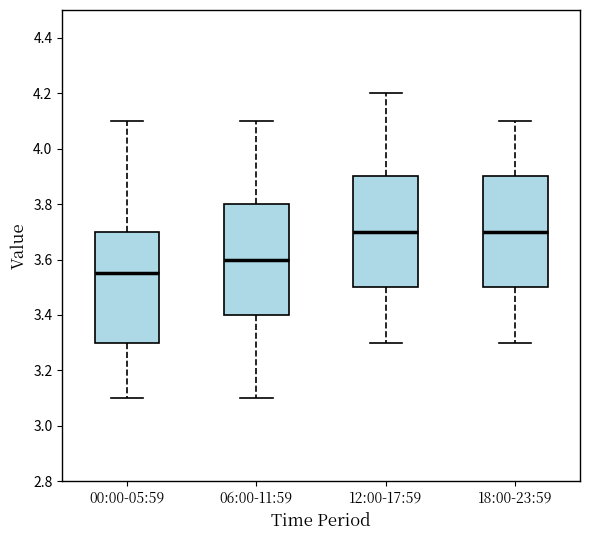

Which box has the lowest median line?

00:00-05:59